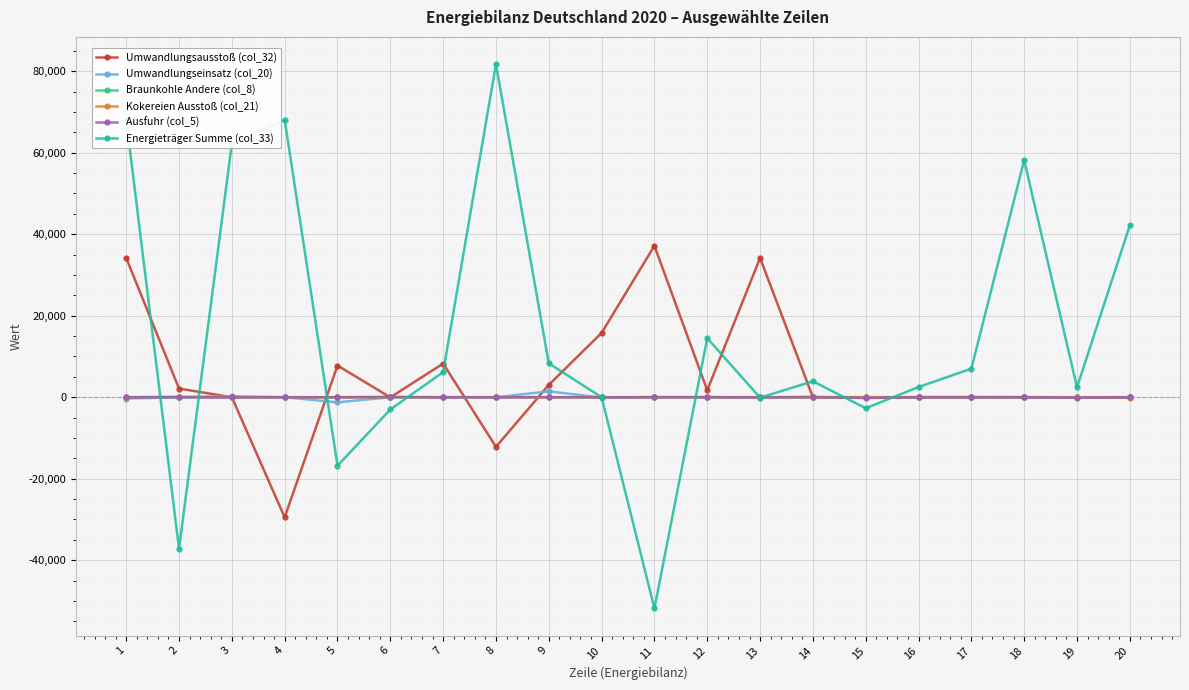

Which series changed the most between 15 and 20?

Energieträger Summe (col_33)